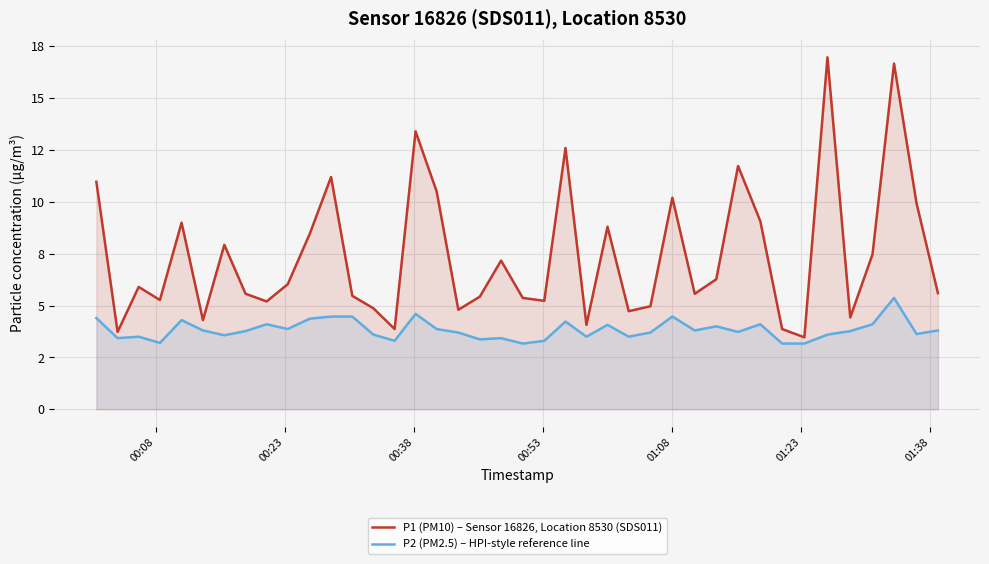

True or false: P2 (PM2.5) – HPI-style reference line and P1 (PM10) – Sensor 16826, Location 8530 (SDS011) intersect in this chart.

False